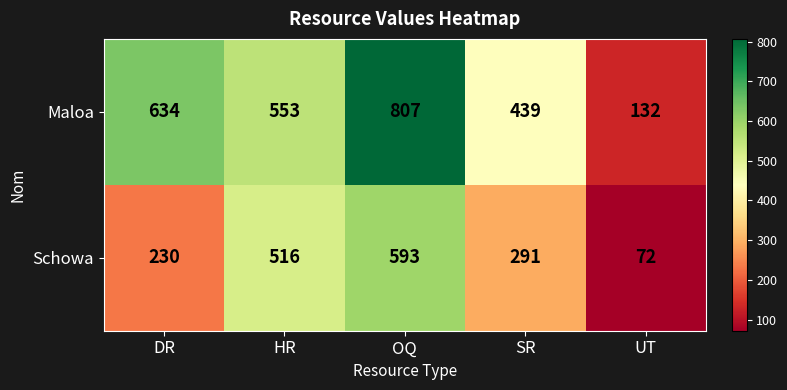

At how many categories does at least one series exceed 174?

4